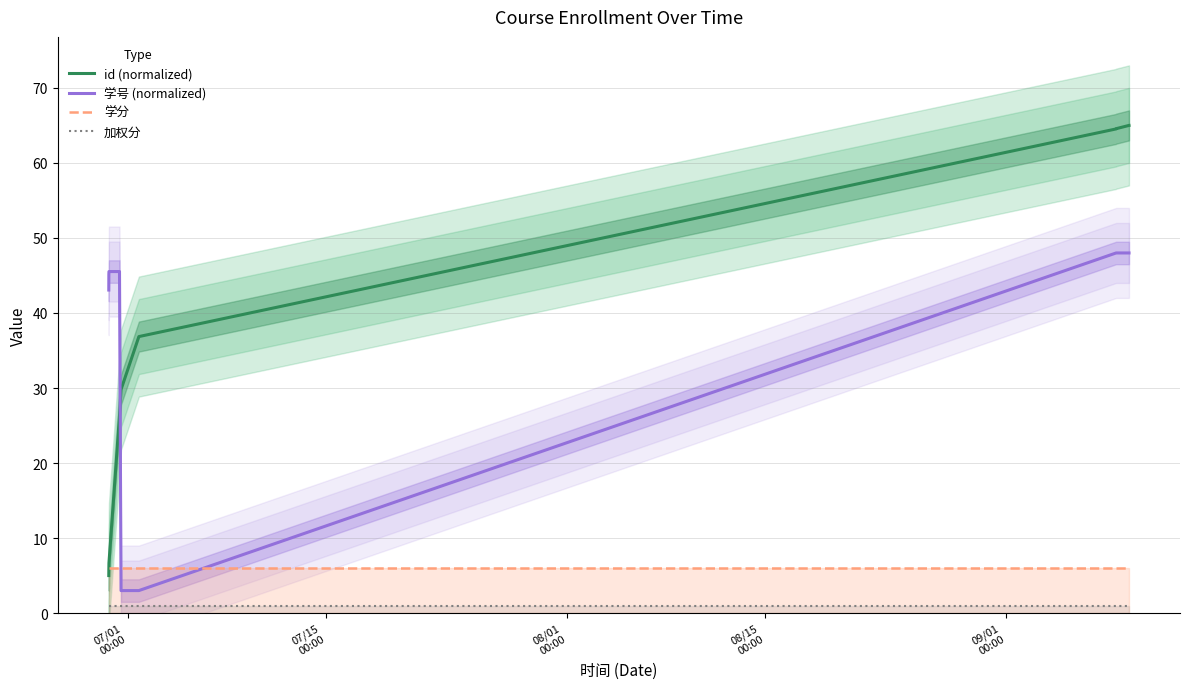

True or false: 加权分 and id (normalized) intersect in this chart.

False